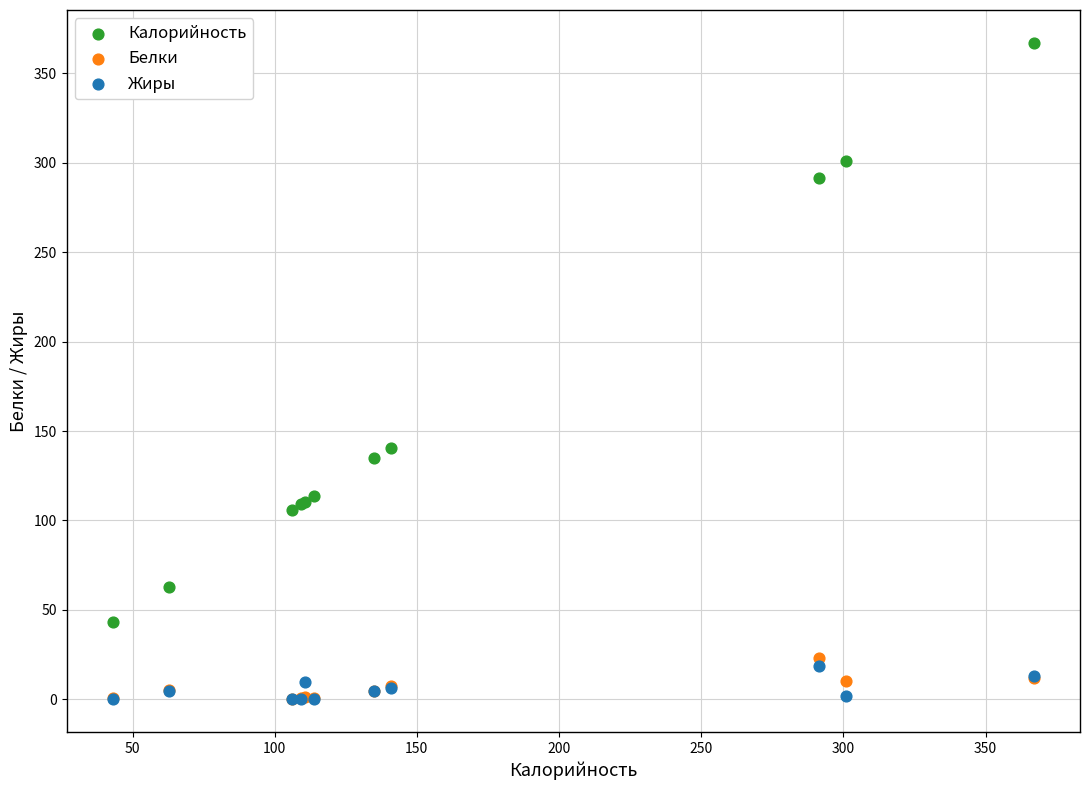

Across all series, what Y value is closest to 183?

140.8